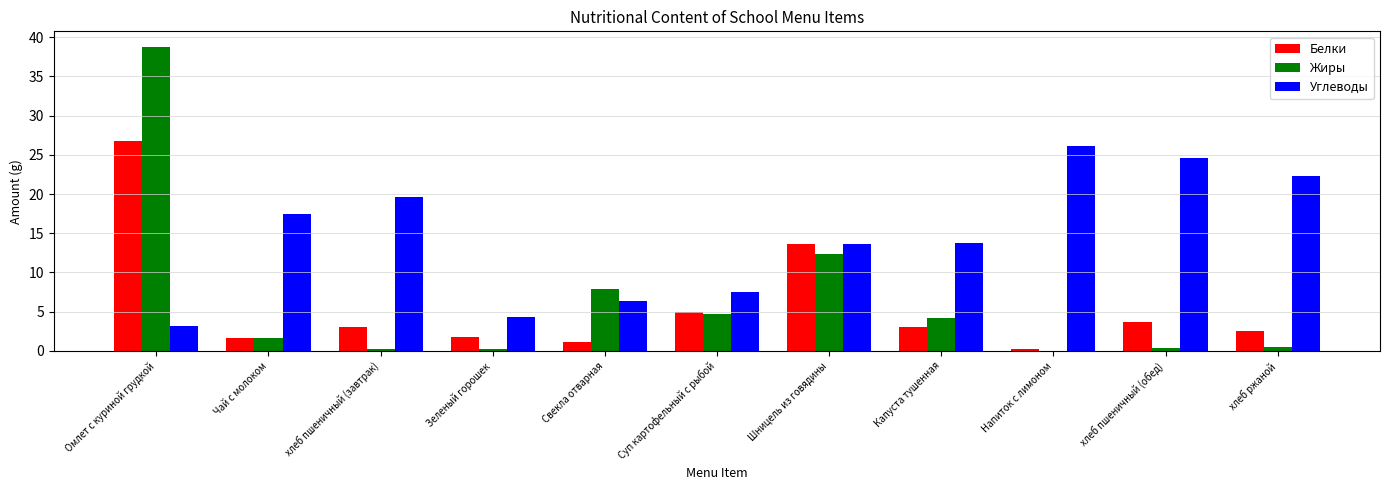

What are all the series names shown in the legend?

Белки, Жиры, Углеводы